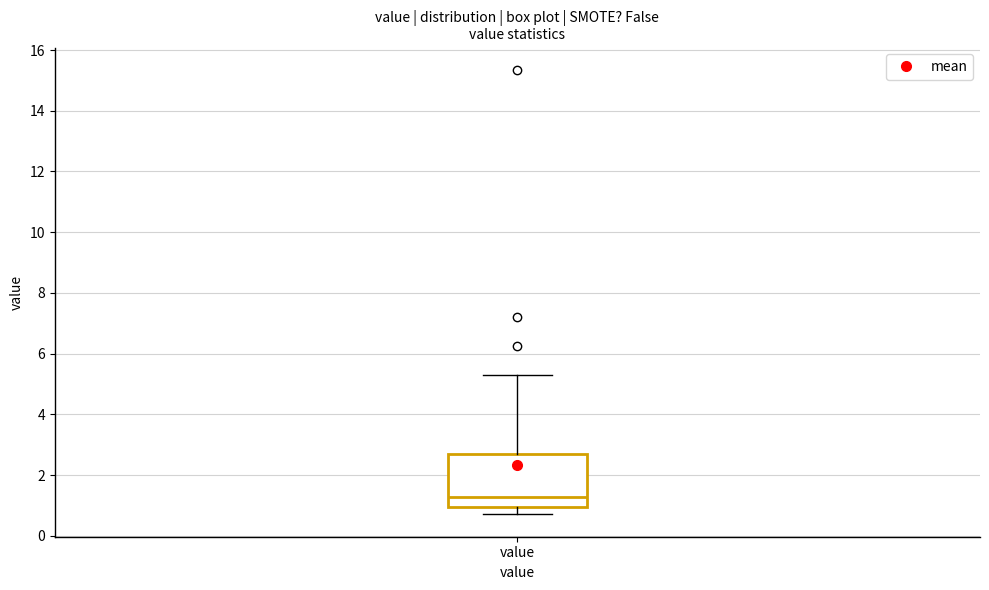

Transcribe this box plot: give where the median line is, the range the box spans, and where the two whiskers end, as read against the y-axis. The values are not printed on the chart, so give them approximately, as read against the axis.

median 1.2, box 1.0 to 2.6, whiskers 0.8 to 5.4